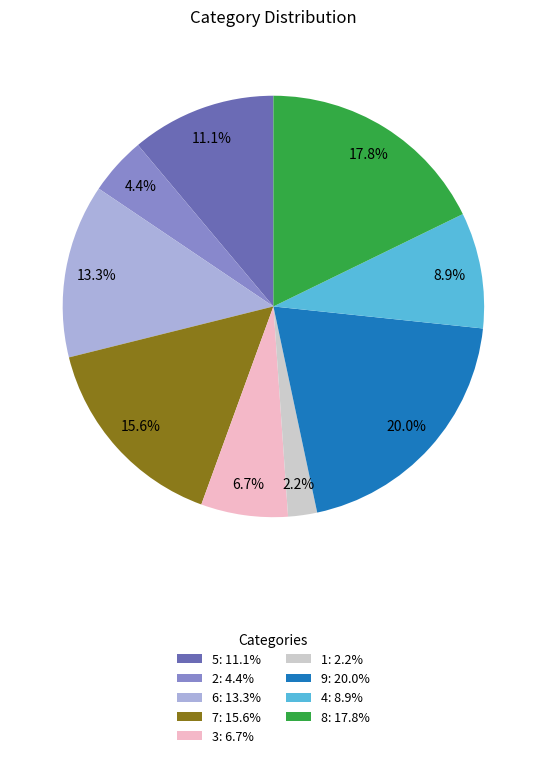

Count the number of slices in the pie.

9